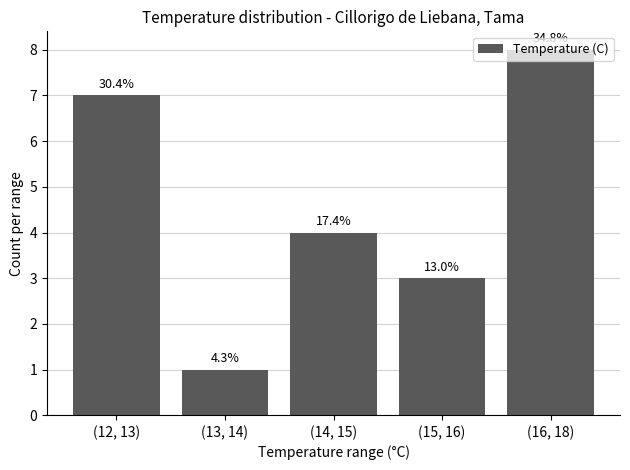

Reading left to right, what are all the values shown in this chart?

(12, 13)=7	(13, 14)=1	(14, 15)=4	(15, 16)=3	(16, 18)=8